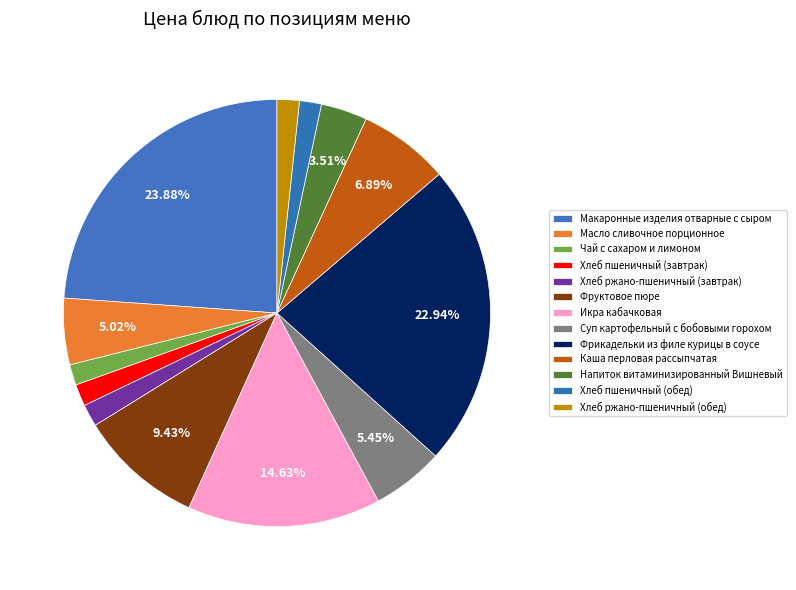

How many segments does this pie chart have?

13